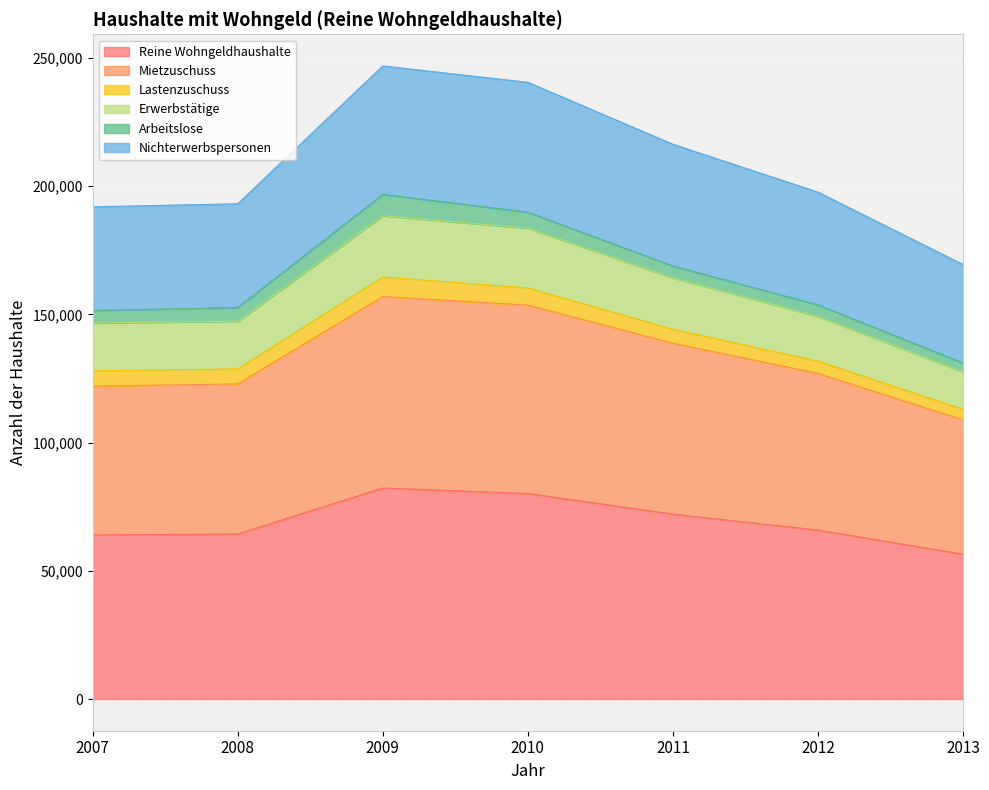

At which category is the sum across all series the highest?

2009